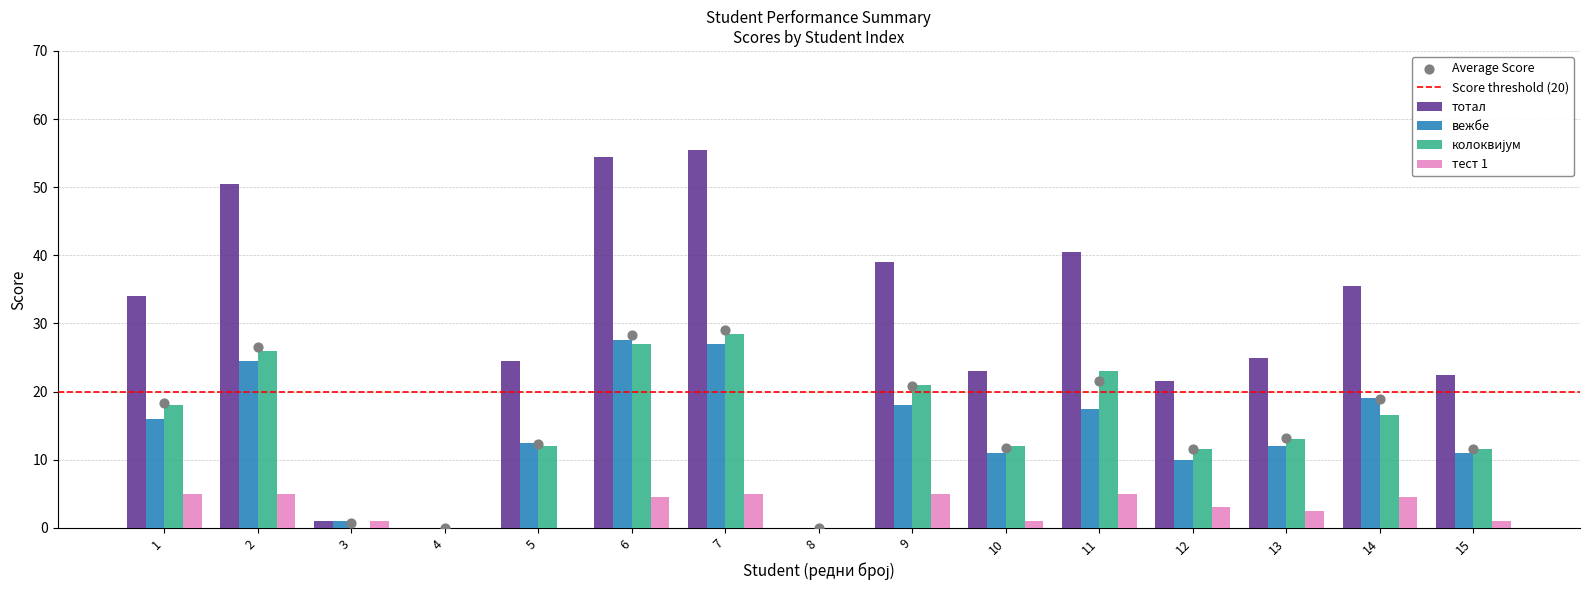

Which series has the widest spread of Y values?

тотал